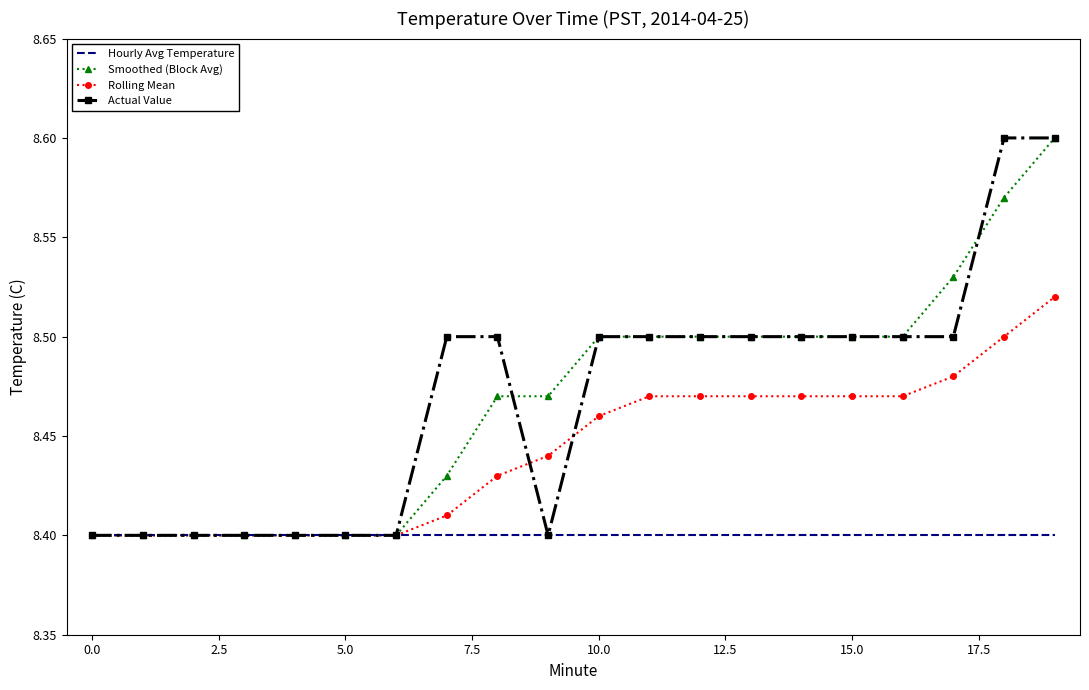

How many series are shown in this chart?

4